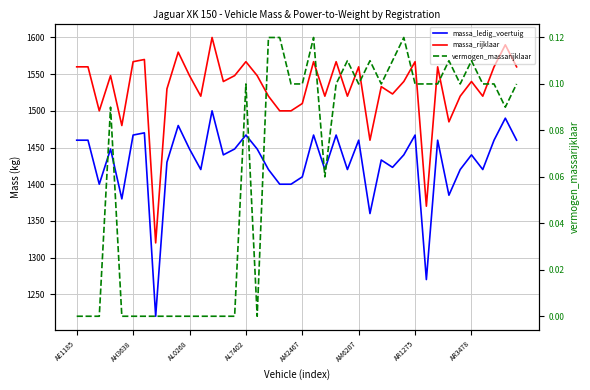

What is the average value of the massa_rijklaar series?

1529.5